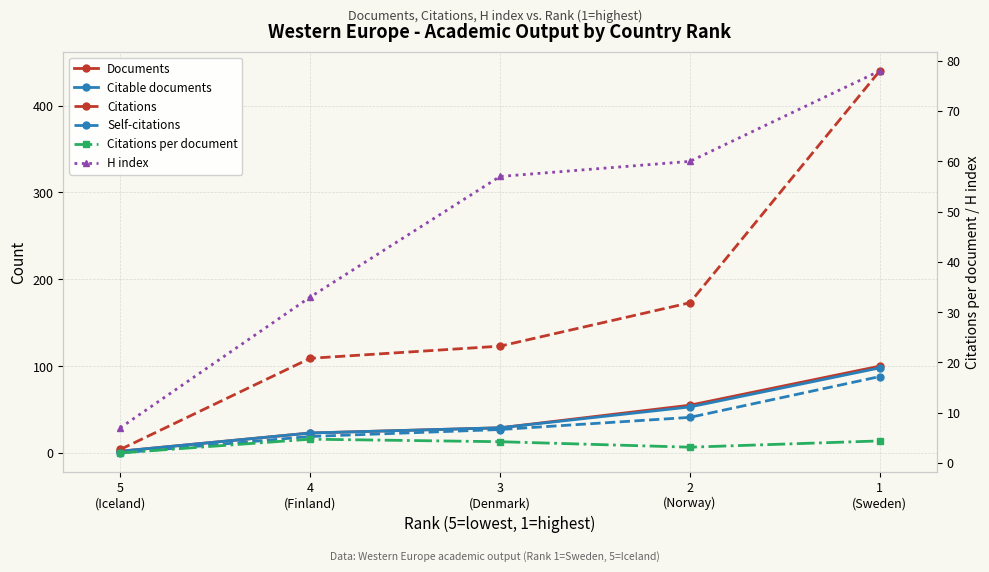

What is the sum of all Citations values?

849.0